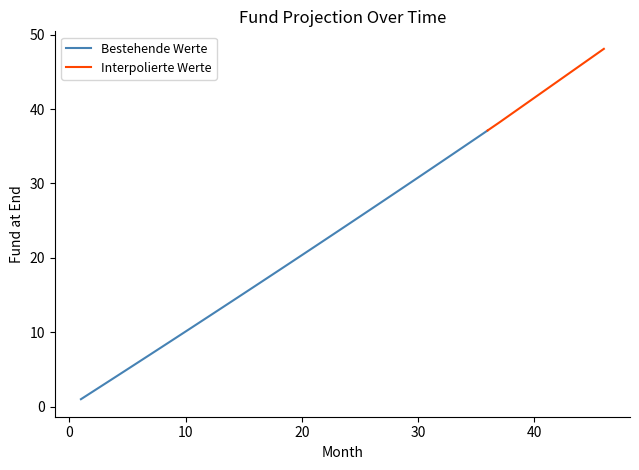

What is the difference between the maximum and minimum values?

36.1